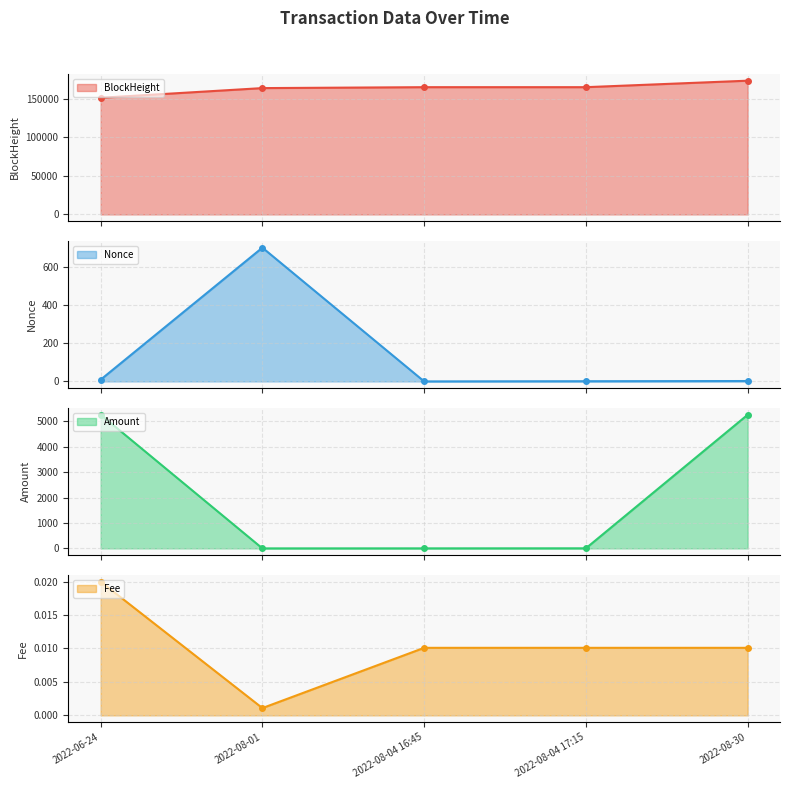

At which category does the chart reach its minimum across all series?

2022-08-04 16:45